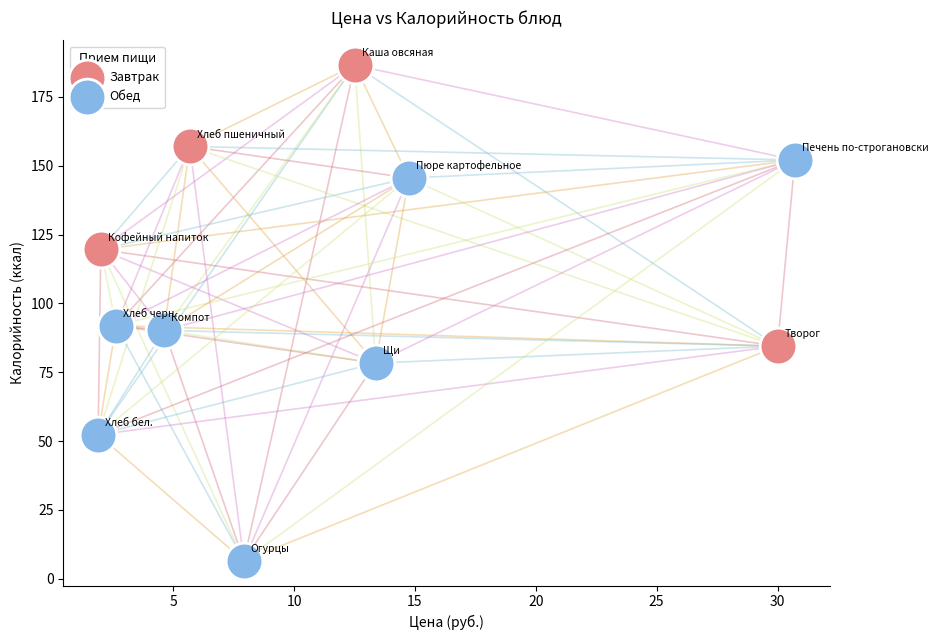

Which series has the widest spread of Y values?

Обед